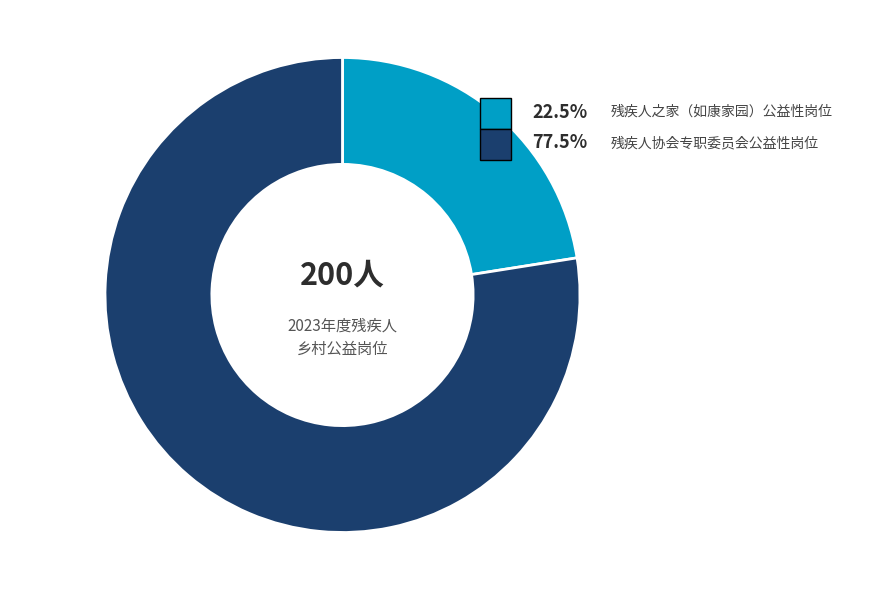

Which category has the smallest portion of the pie?

残疾人之家（如康家园）公益性岗位